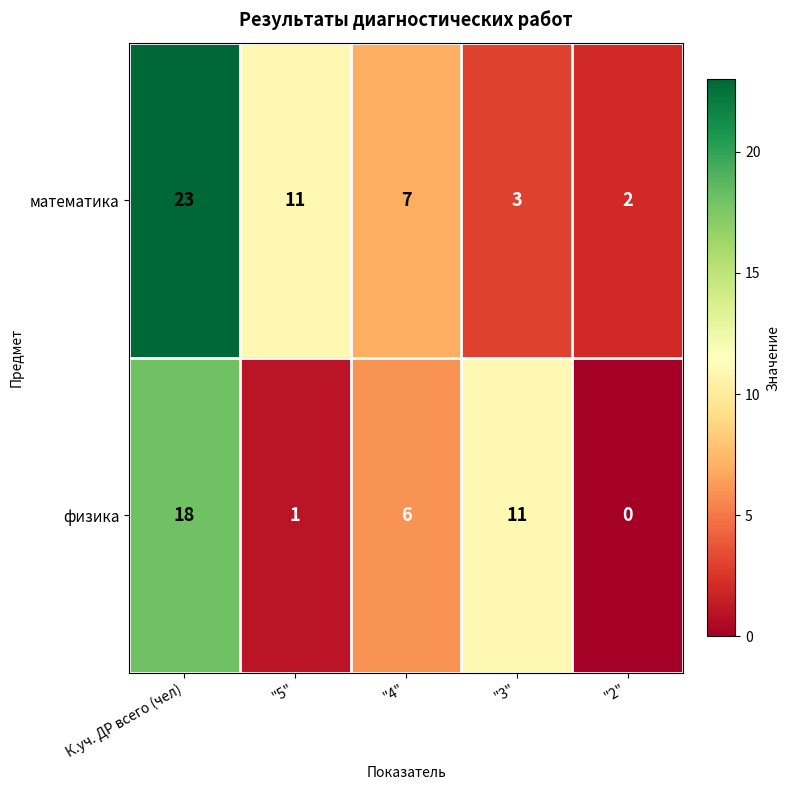

Which series changed the most between К.уч. ДР всего (чел) and "5"?

физика